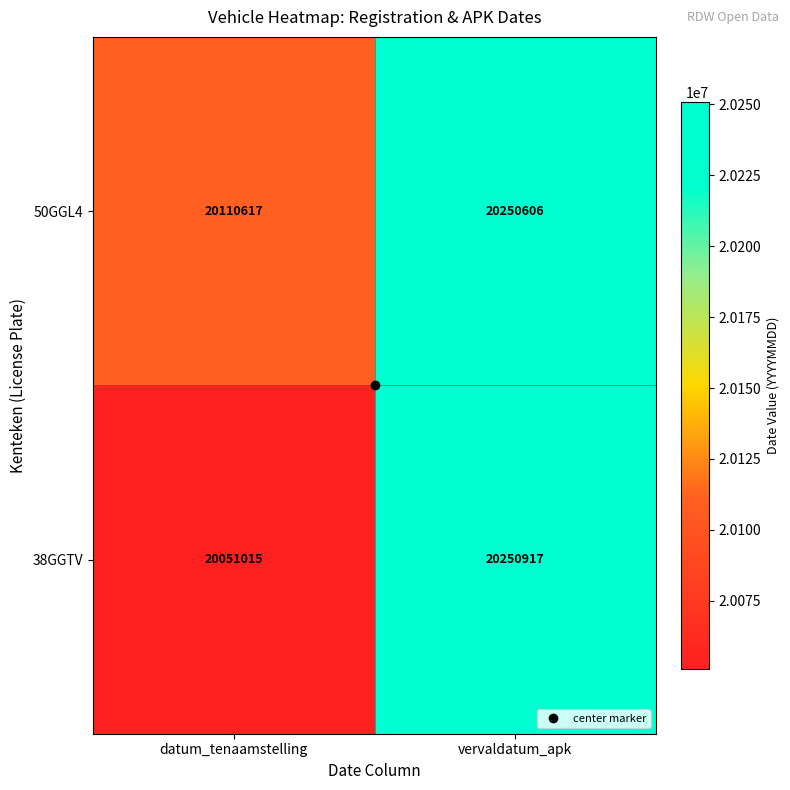

Which label corresponds to the smallest value in the chart?

datum_tenaamstelling